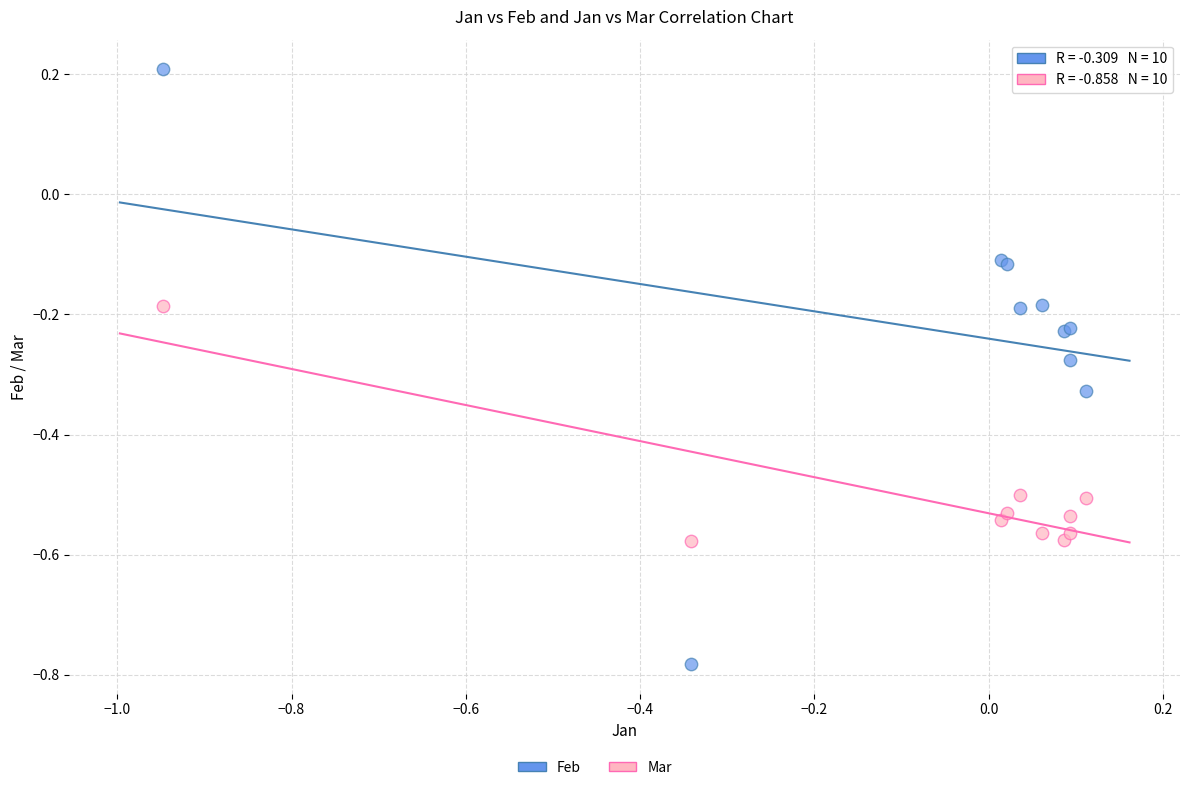

Which series reaches the maximum Y coordinate?

Feb